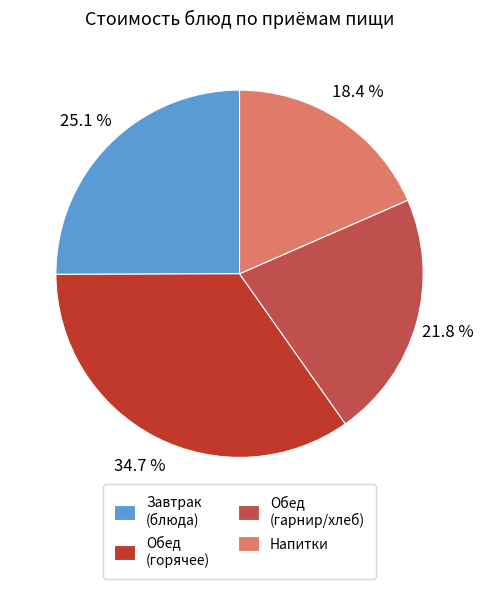

What is the ratio of the value at Завтрак (блюда) to the value at Напитки?

1.4